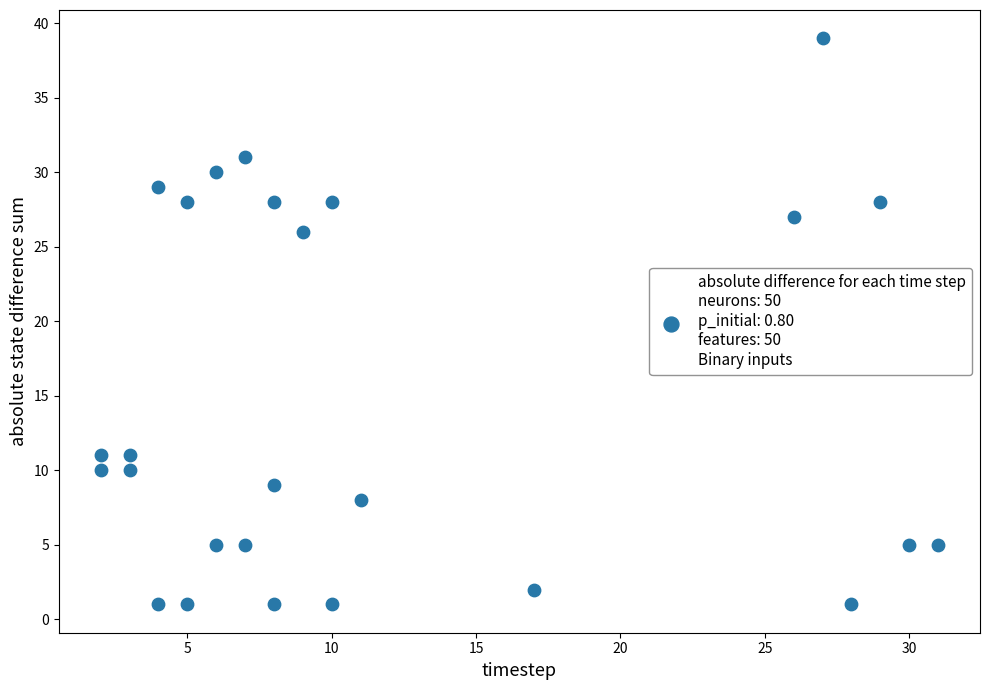

What Y value in the scatter plot is closest to 20?

26